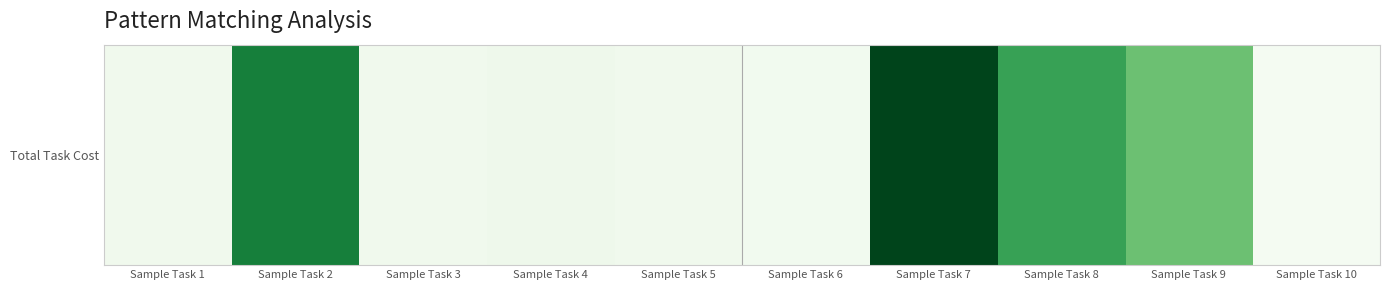

Reading left to right, list all the values displayed in this chart.

Sample Task 1=460	Sample Task 2=7380	Sample Task 3=455	Sample Task 4=570	Sample Task 5=400	Sample Task 6=345	Sample Task 7=9280	Sample Task 8=6150	Sample Task 9=4820	Sample Task 10=160